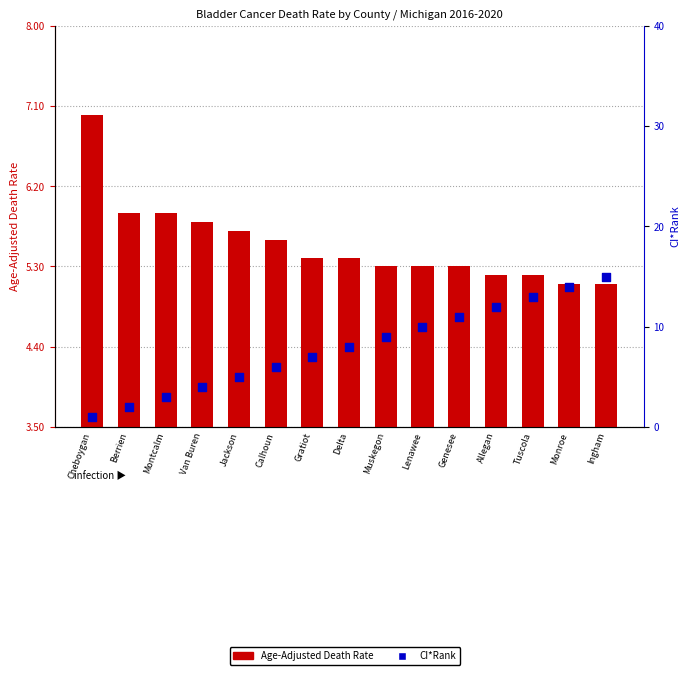

Which series contains the highest Y value?

CI*Rank